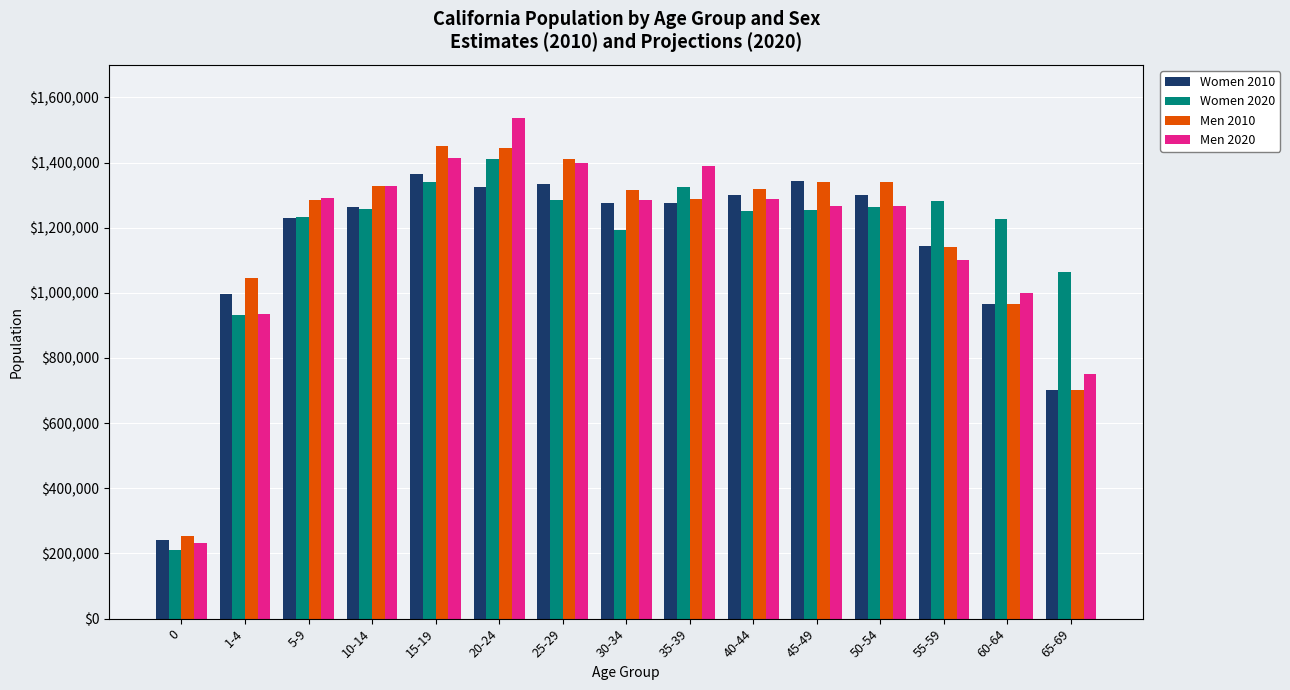

The value of Women 2020 at 45-49 is 1254838. True or false?

True